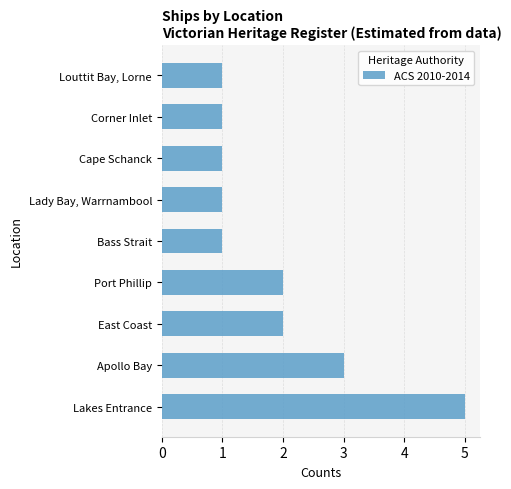

Is it true that the value at Bass Strait is 0?

False